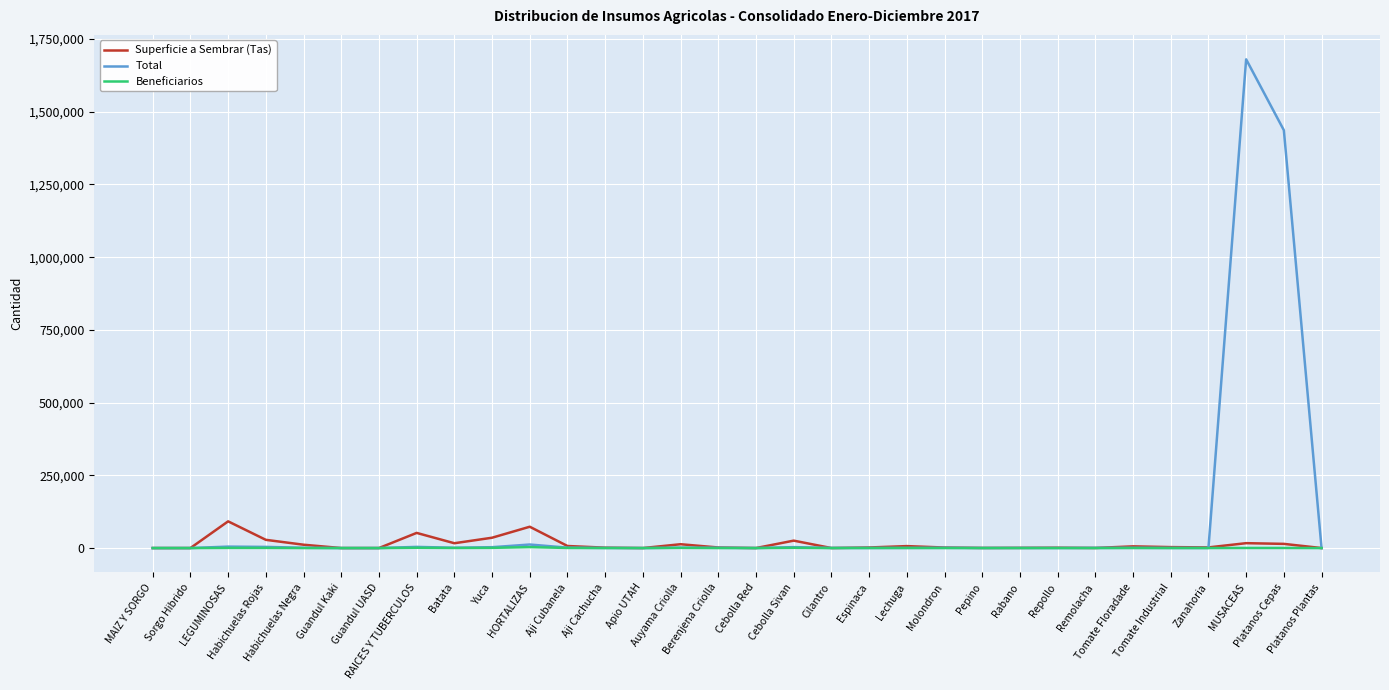

Which series has the largest total across all categories?

Total